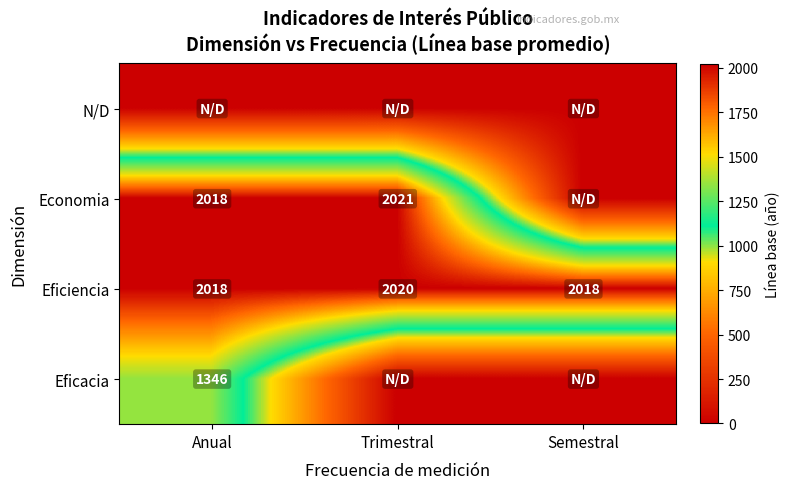

Count the Eficiencia values in the range 2018 to 2020.

3